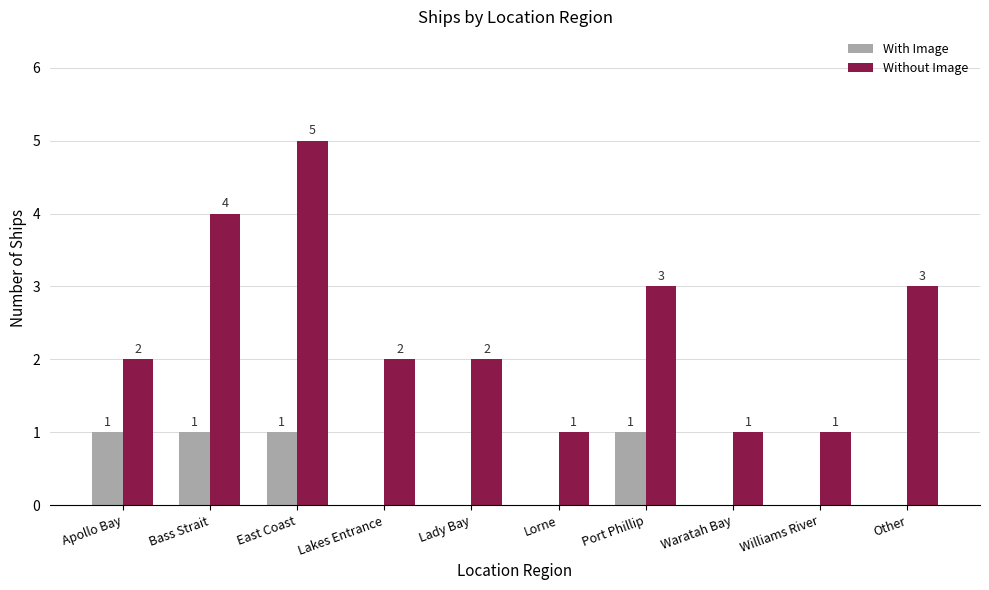

True or false: Without Image has a value of 3 at Lady Bay.

False